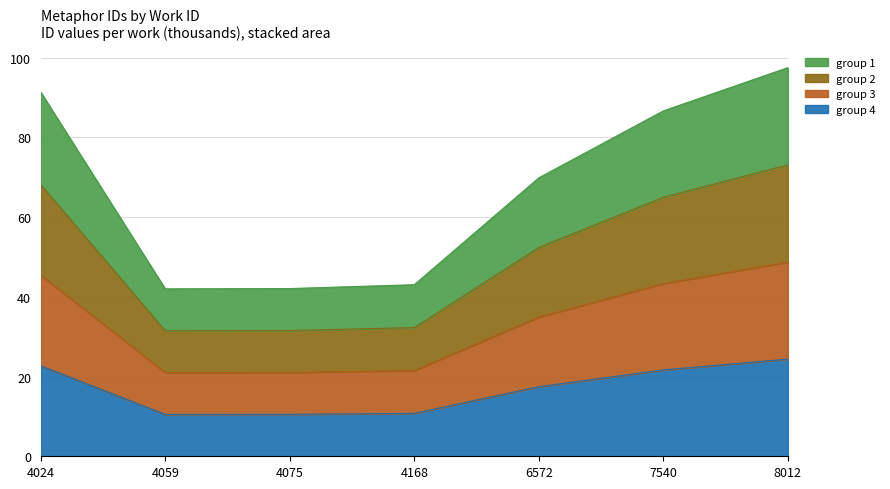

List the series in order of their peak value, lowest first.

id_group_1, id_group_3, id_group_2, id_group_4